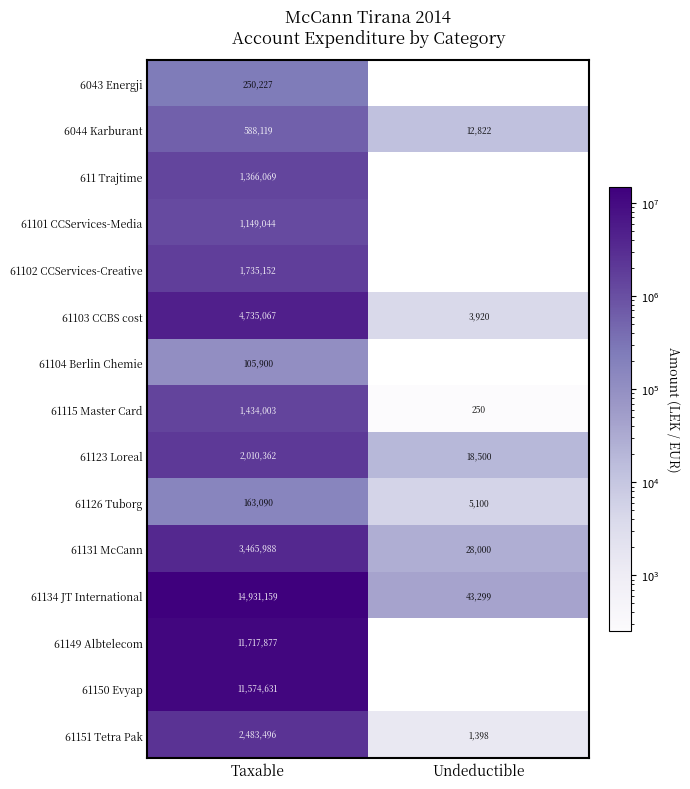

At which label is 6044 Karburant closest to 300470?

Undeductible